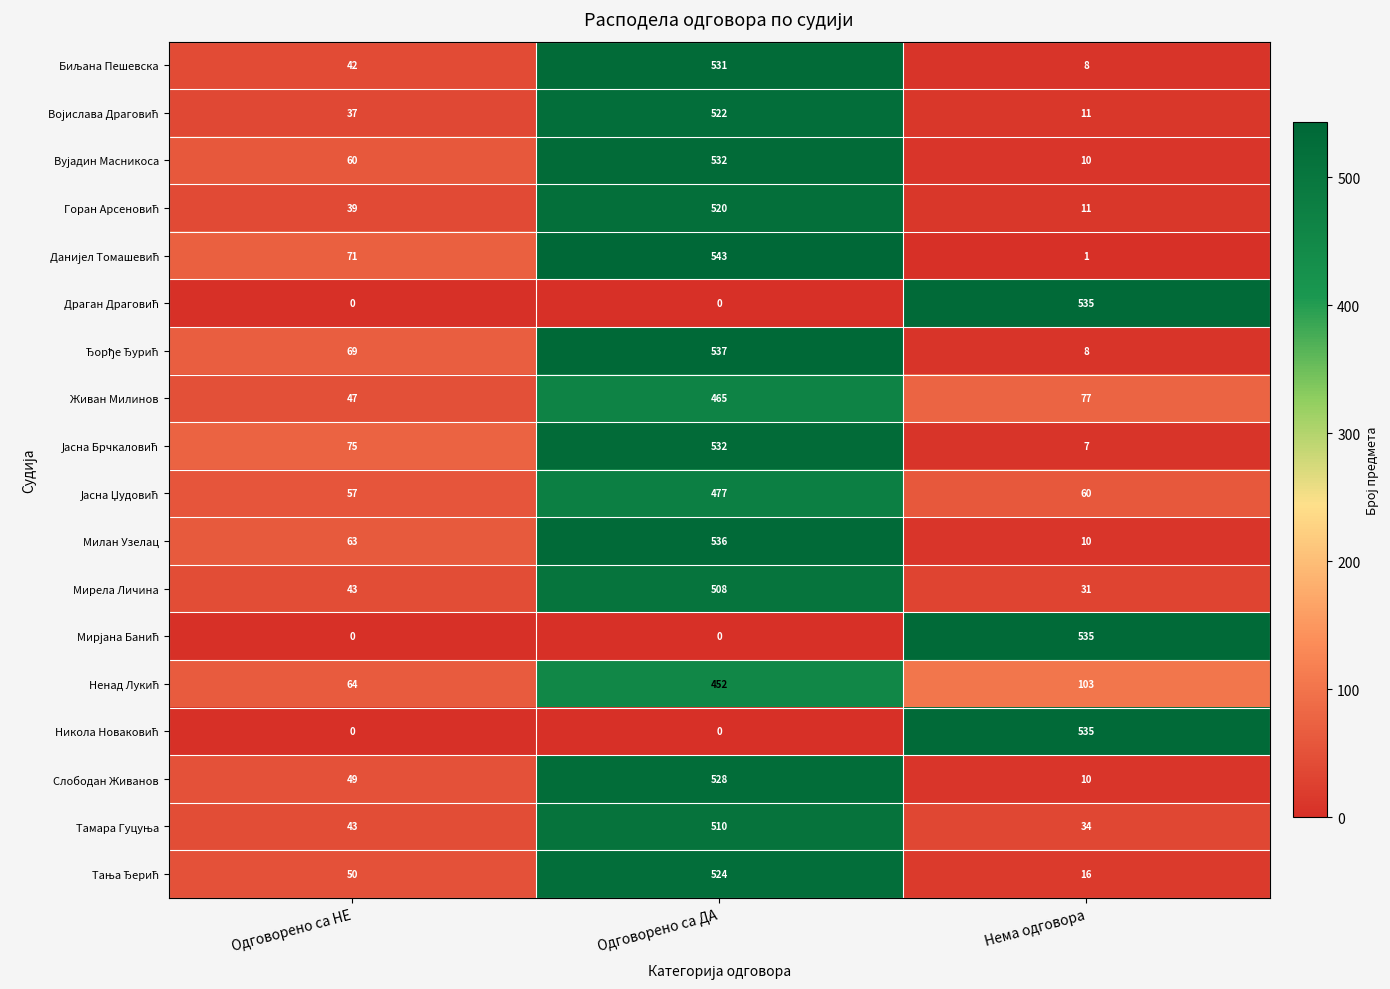

What is the sum of the Слободан Живанов values at Одговорено са НЕ and Одговорено са ДА?

577